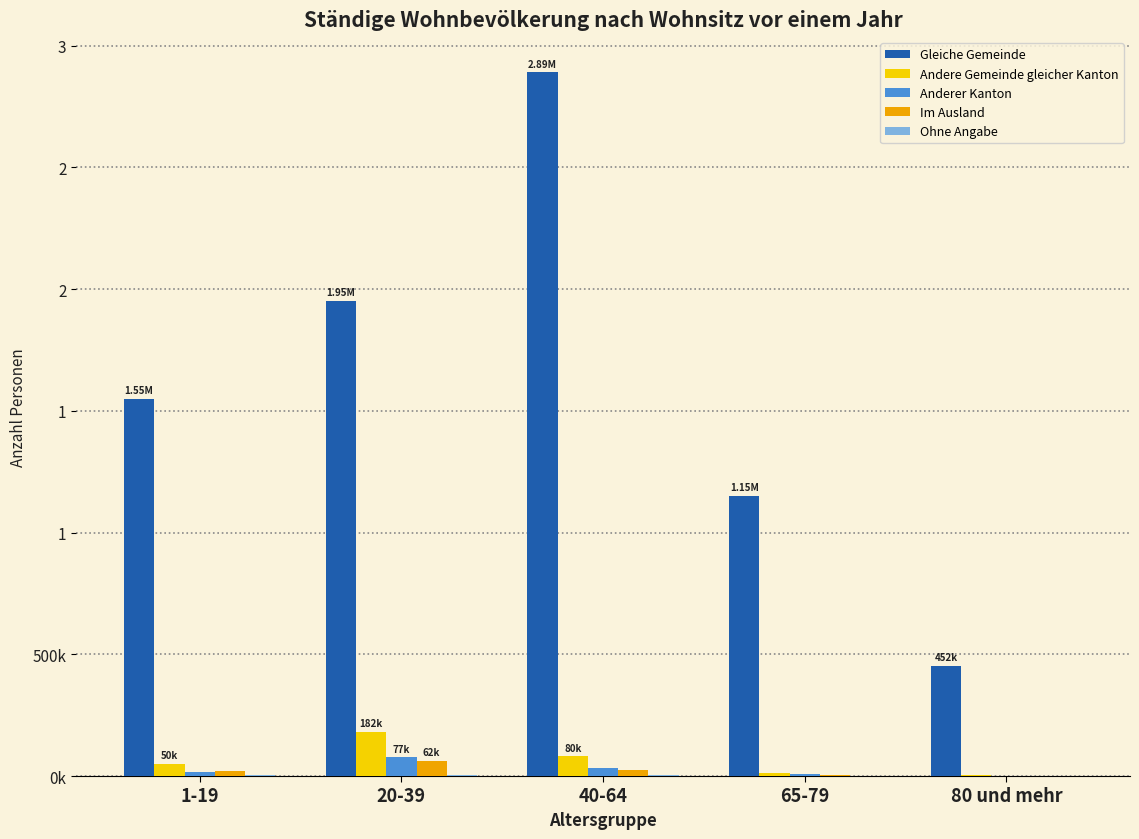

What is the value of the Anderer Kanton bar at the 3rd from the left?

33432